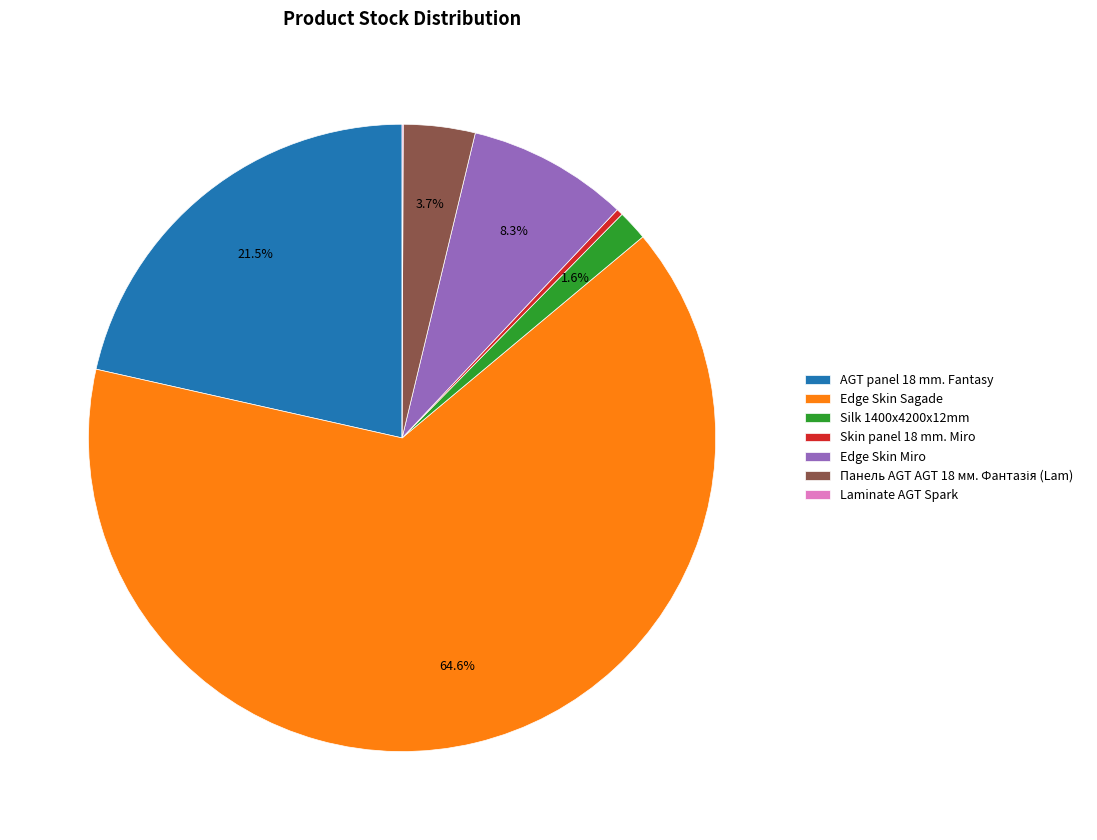

Does any single category account for the majority?

Yes